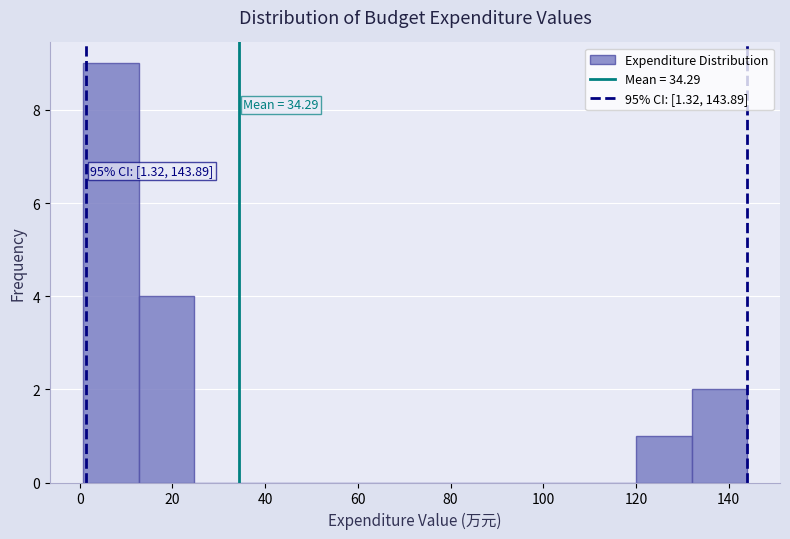

Which range on the x-axis has the tallest bar?

0 to 12